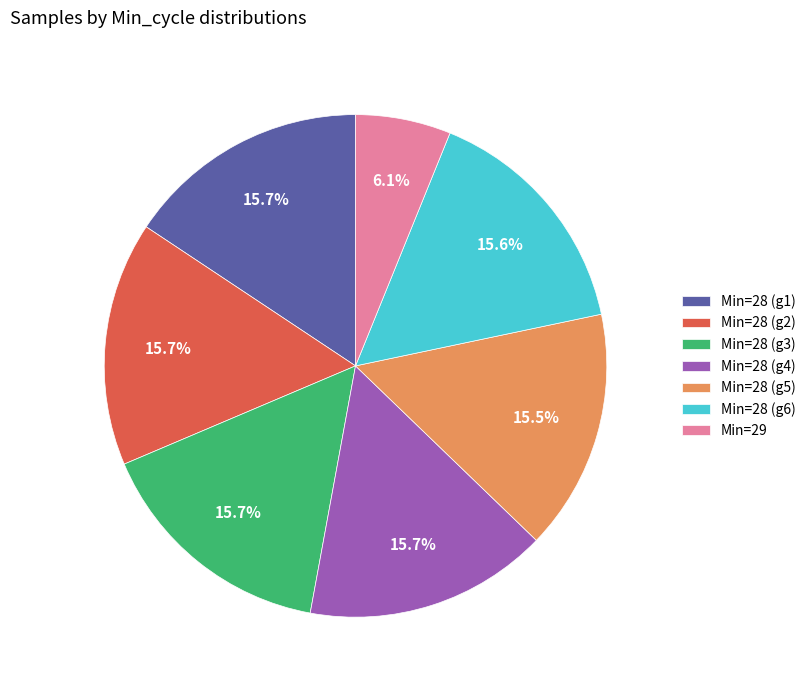

Is there any slice that represents more than half of the pie?

No